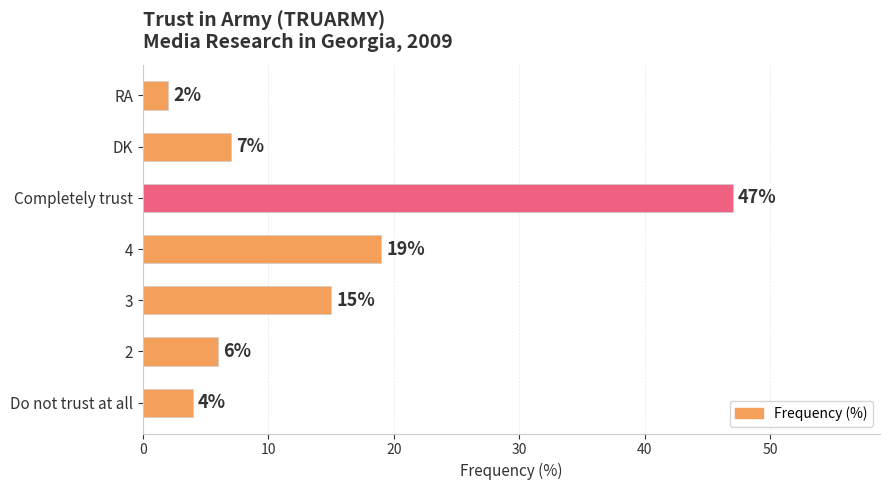

Reading bottom to top, transcribe all the data shown in this chart.

Do not trust at all=4	2=6	3=15	4=19	Completely trust=47	DK=7	RA=2